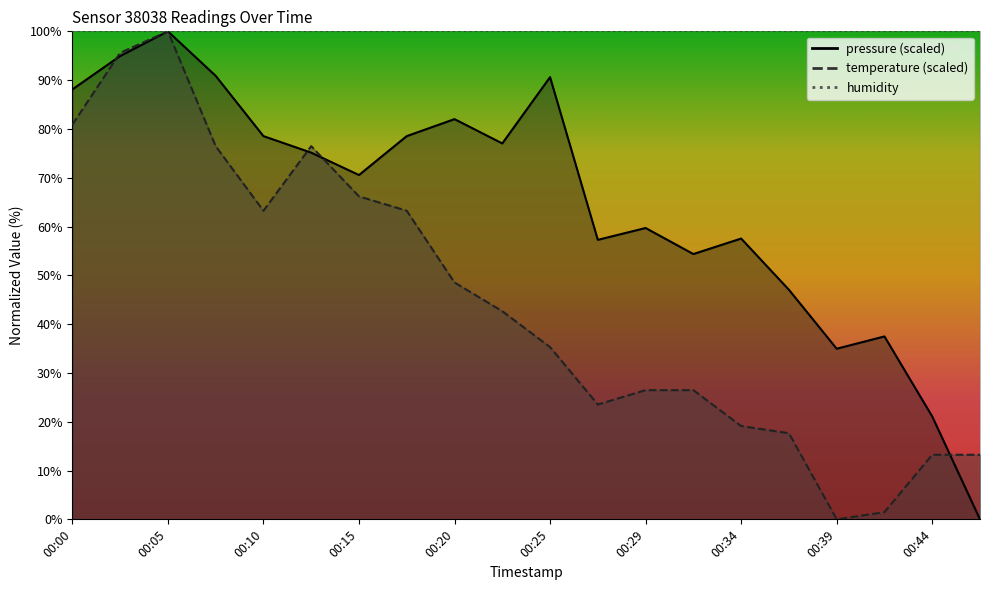

The temperature series shows 63.2 at 00:10. True or false?

True